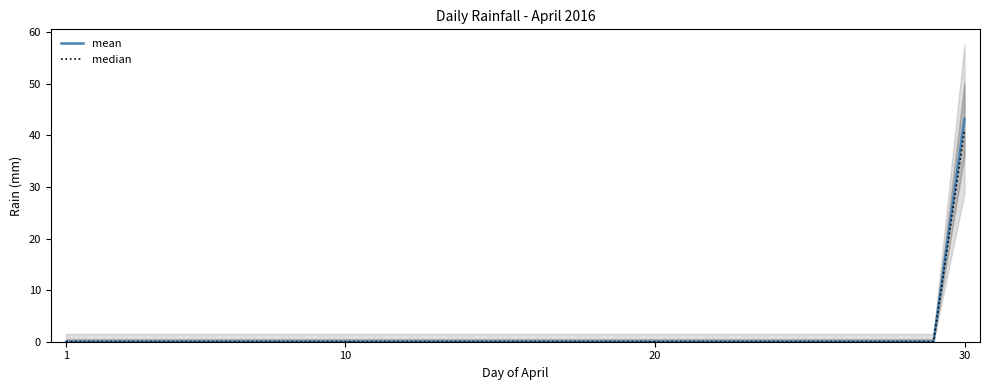

Which series has the largest total across all categories?

mean